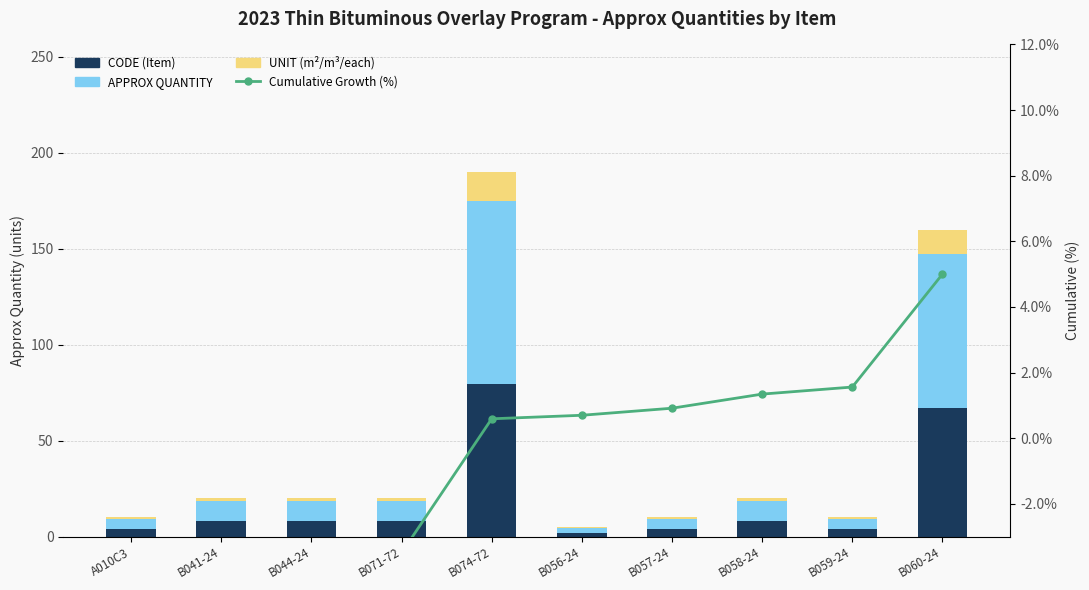

Which series has the widest spread of values?

APPROX QUANTITY